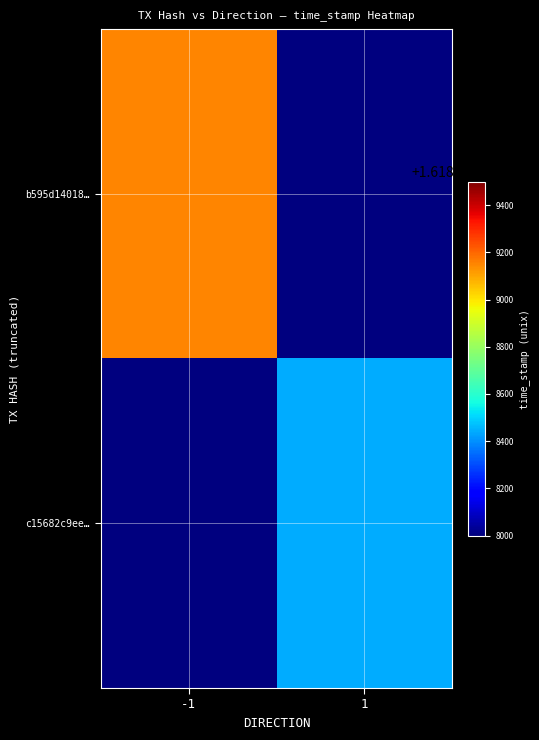

List the series in order of their peak value, lowest first.

c15682c9ee…, b595d14018…